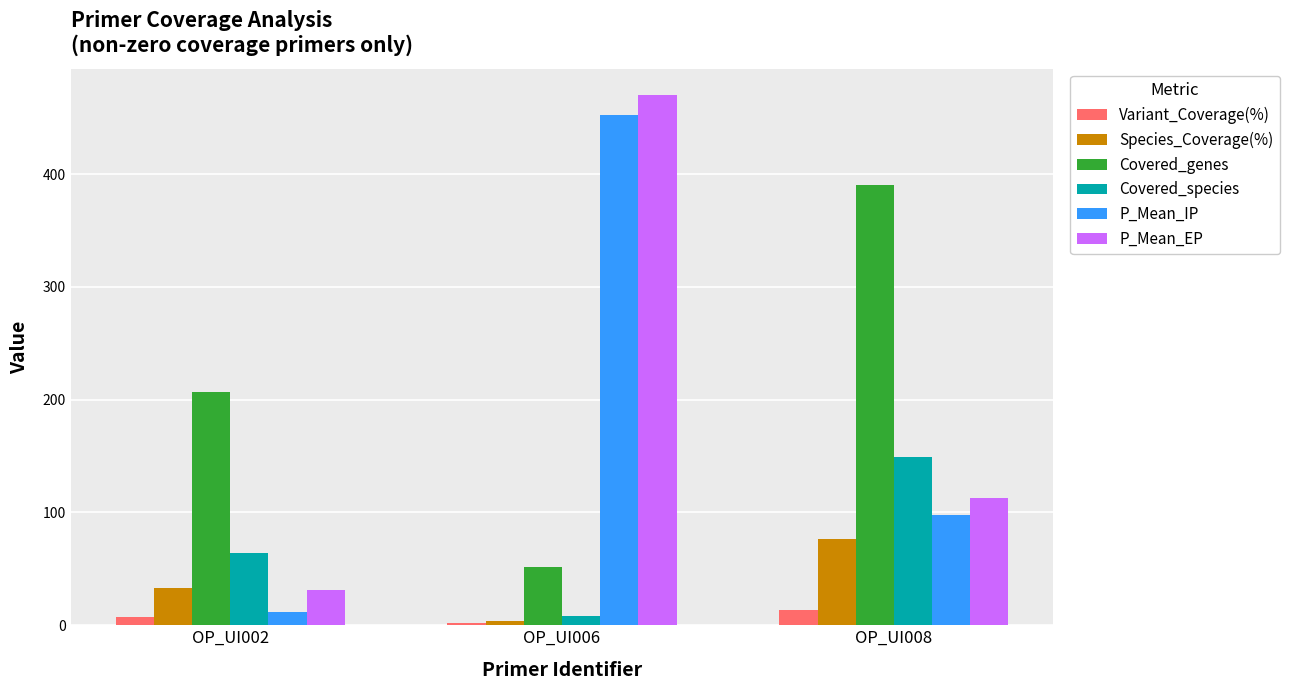

At how many categories does at least one series exceed 57?

3